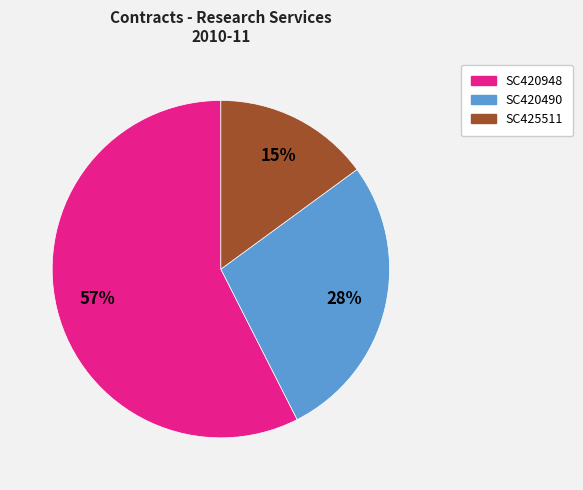

Which has a higher value, SC420948 or SC425511?

SC420948